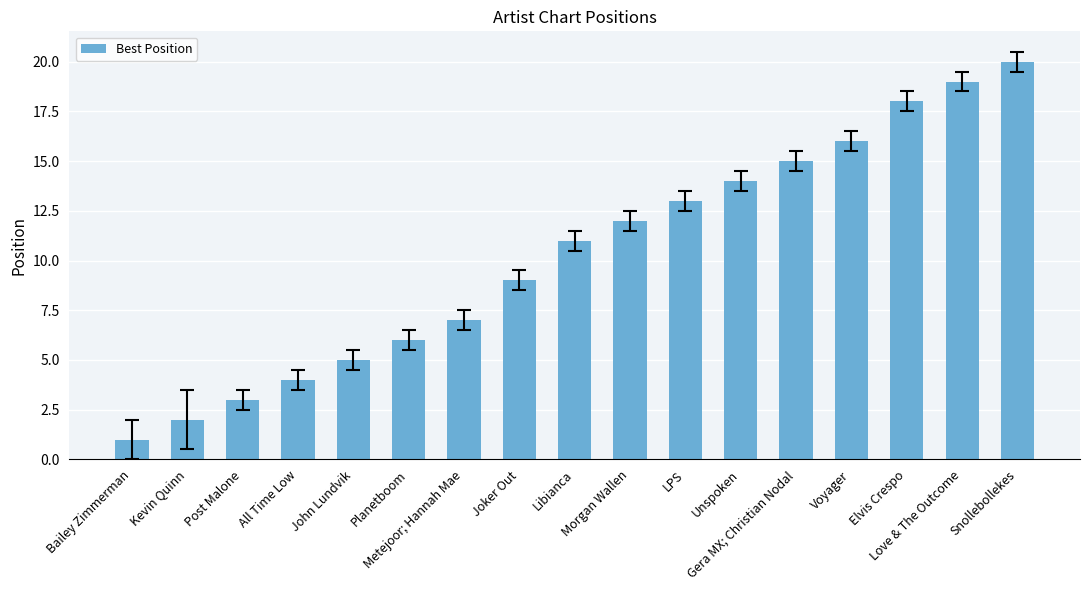

Reading left to right, list all the values displayed in this chart.

Bailey Zimmerman=1	Kevin Quinn=2	Post Malone=3	All Time Low=4	John Lundvik=5	Planetboom=6	Metejoor; Hannah Mae=7	Joker Out=9	Libianca=11	Morgan Wallen=12	LPS=13	Unspoken=14	Gera MX; Christian Nodal=15	Voyager=16	Elvis Crespo=18	Love & The Outcome=19	Snollebollekes=20